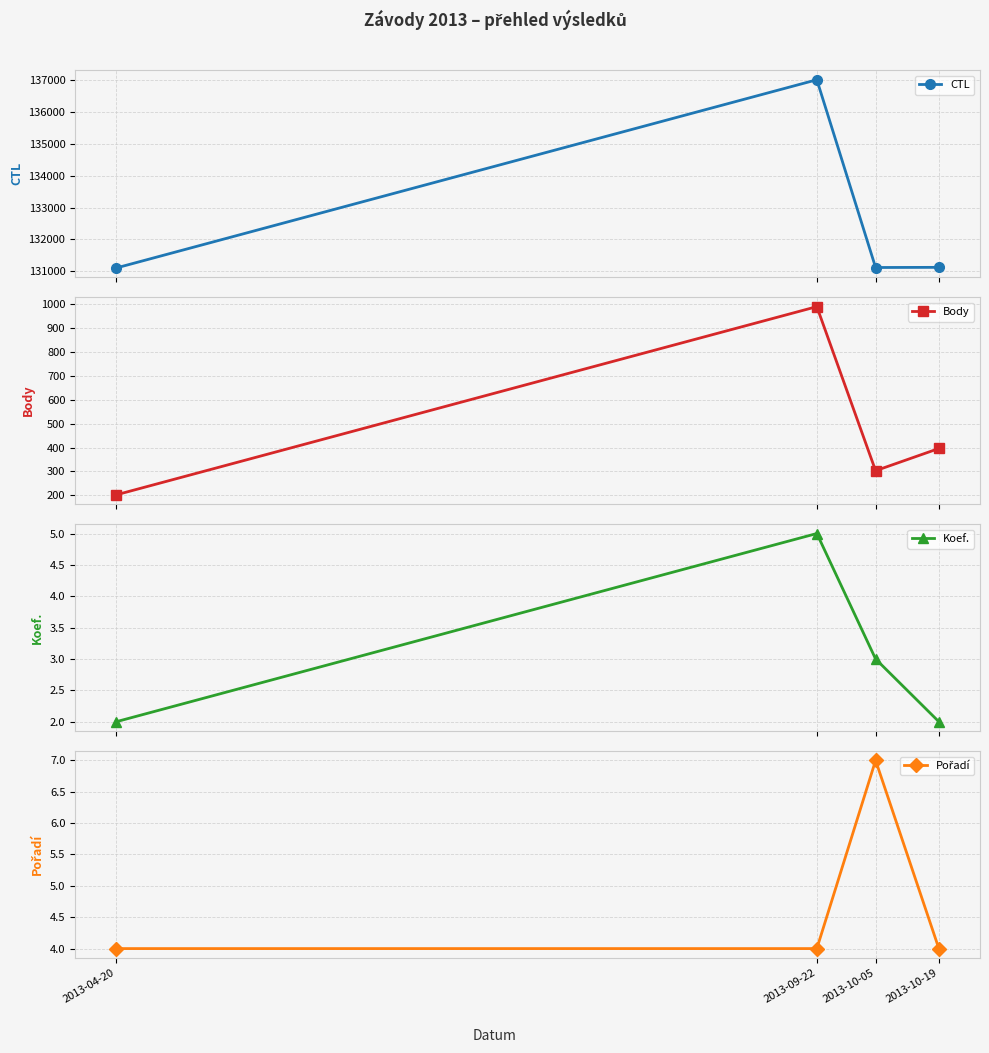

True or false: Pořadí and CTL cross at least once.

False